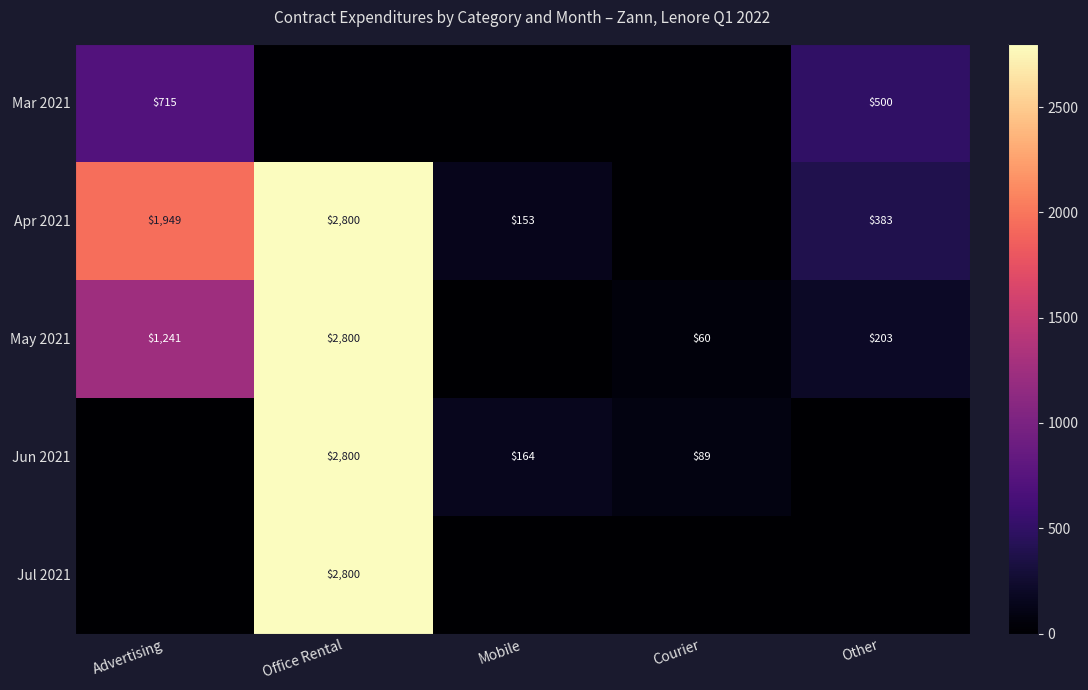

The value of Apr 2021 at Advertising is 2615. True or false?

False